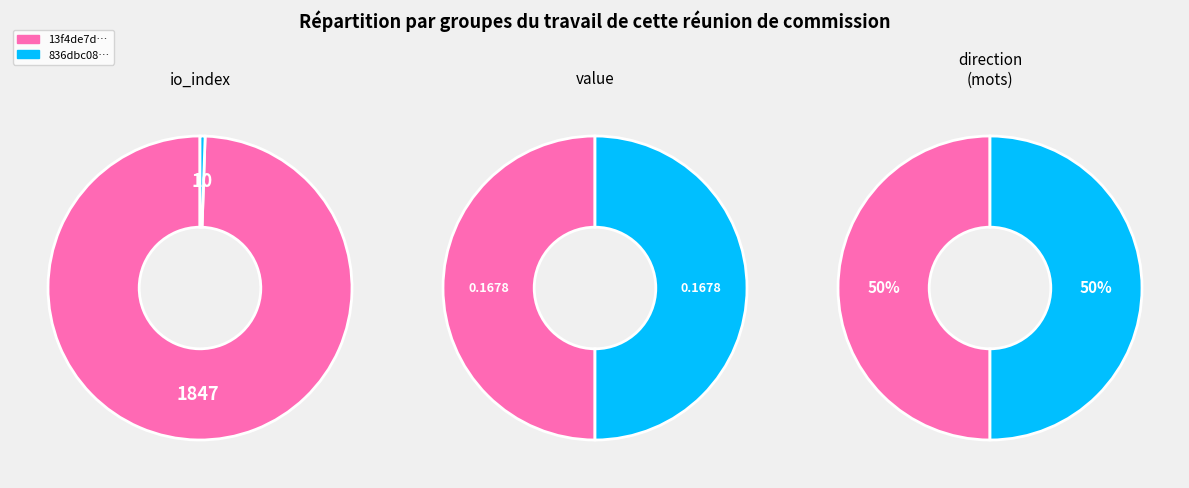

To the nearest percent, what percentage of the pie is value?

1%